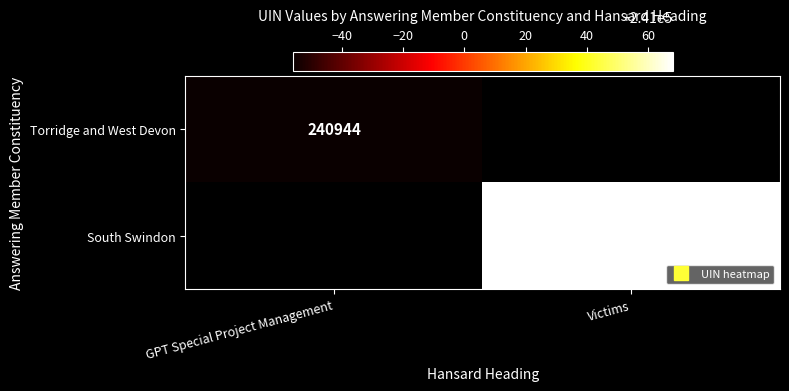

Which has a higher value, GPT Special Project Management or Victims?

Victims